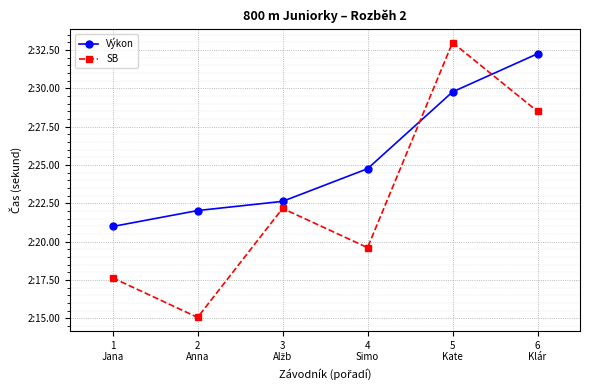

Reading right to left, what are all the values shown in this chart?

Výkon: 6
Klár=152.3	5
Kate=149.8	4
Simo=144.8	3
Alžb=142.6	2
Anna=142.0	1
Jana=141.0
SB: 6
Klár=148.5	5
Kate=153.0	4
Simo=139.6	3
Alžb=142.2	2
Anna=135.1	1
Jana=137.6